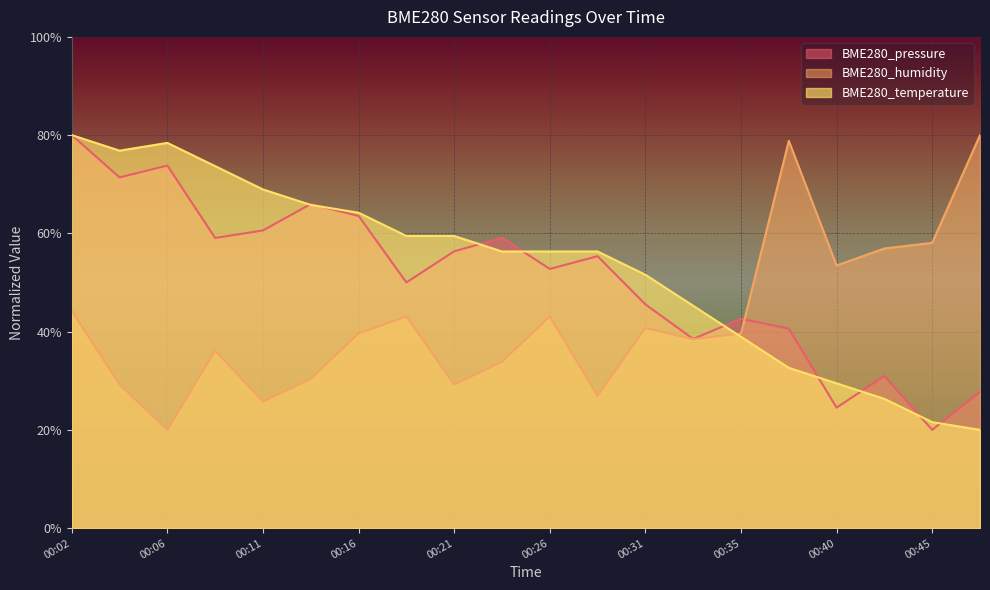

The BME280_temperature series shows 126.9 at 00:02. True or false?

False